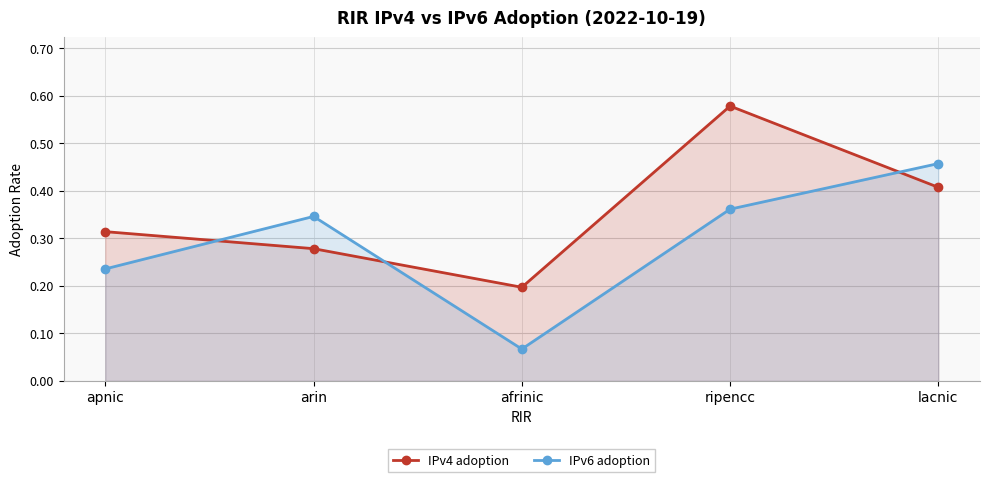

What position from the left is afrinic?

3